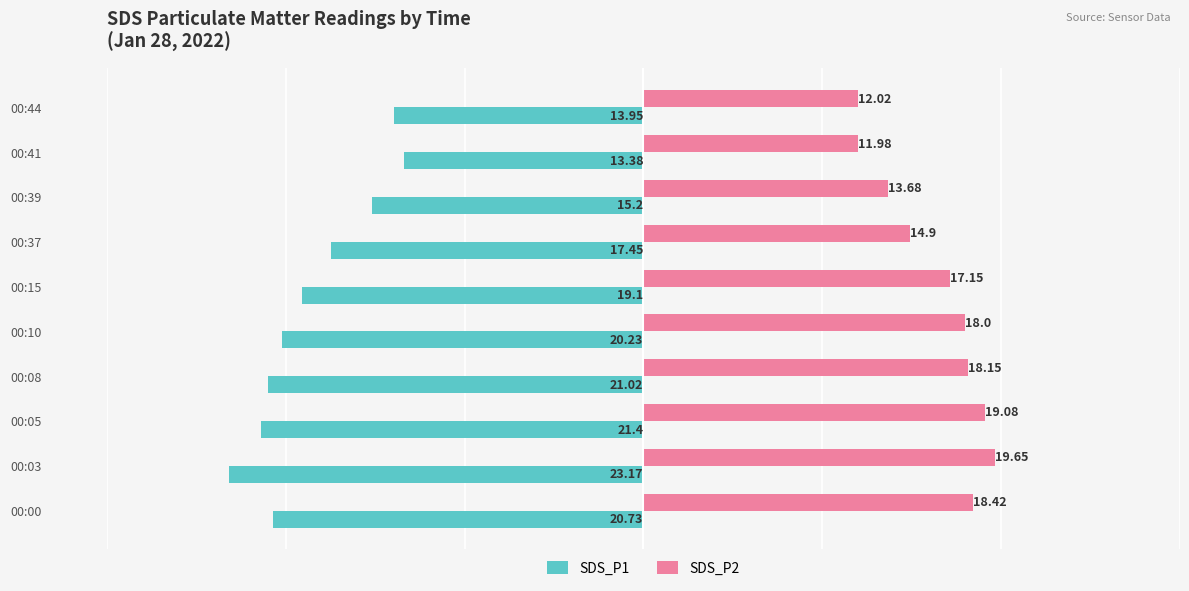

Which series has the largest range (max minus min)?

SDS_P1